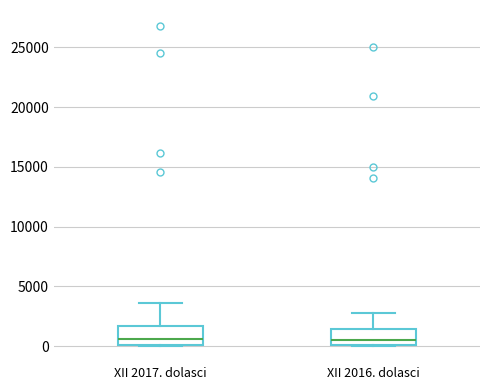

Reading left to right, read every box against the y-axis: the position of its median line, the range the box covers, and the ends of its whiskers. The values are not printed on the chart, so give them approximately, as read against the axis.

XII 2017. dolasci: median 500, box 0 to 1500, whiskers 0 to 3500
XII 2016. dolasci: median 500, box 0 to 1500, whiskers 0 to 3000